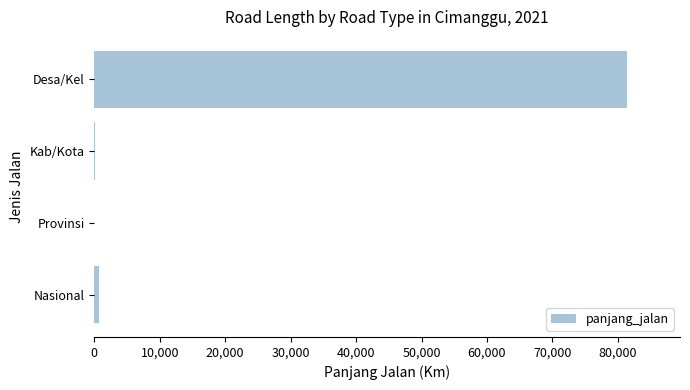

Between Provinsi and Desa/Kel, which is larger?

Desa/Kel